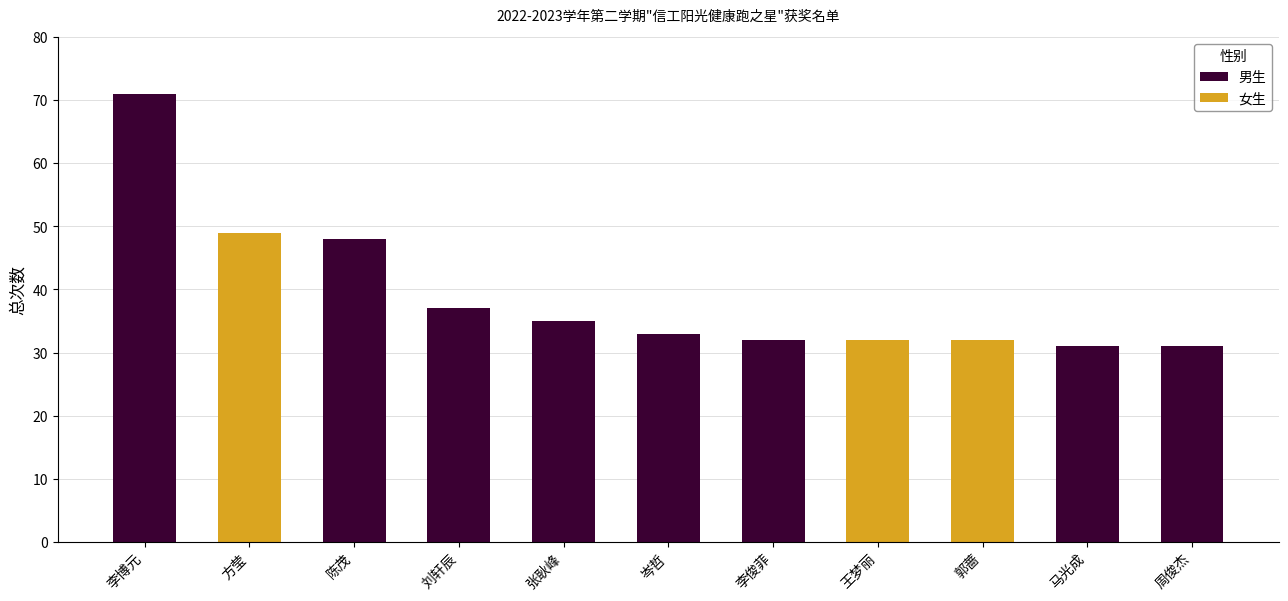

What is the difference between the maximum and second lowest values in the 男生 series?

71